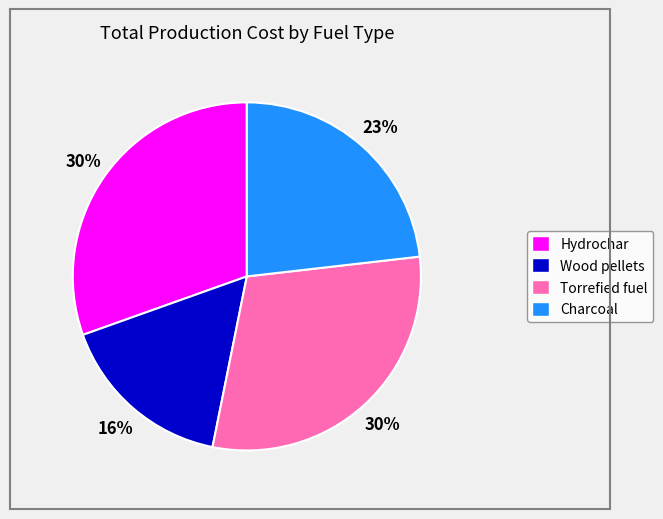

To the nearest percent, what is the difference between the largest and smallest slice percentages?

14%